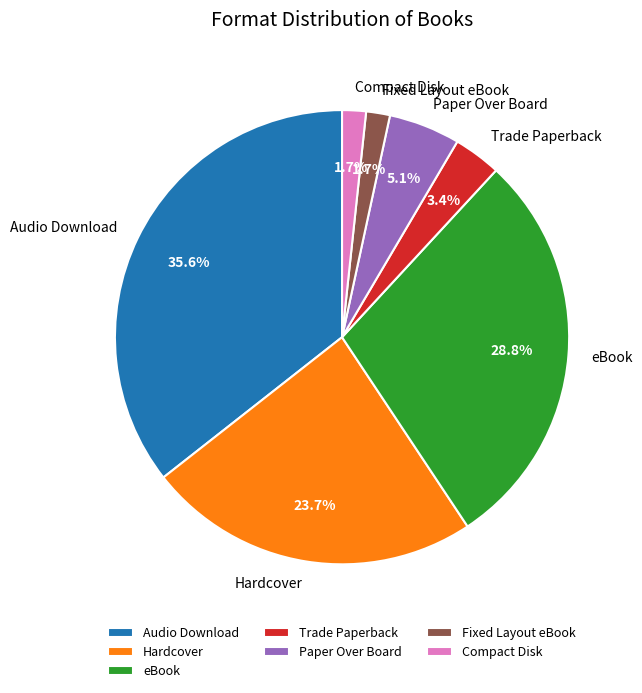

Between Audio Download and eBook, which is larger?

Audio Download